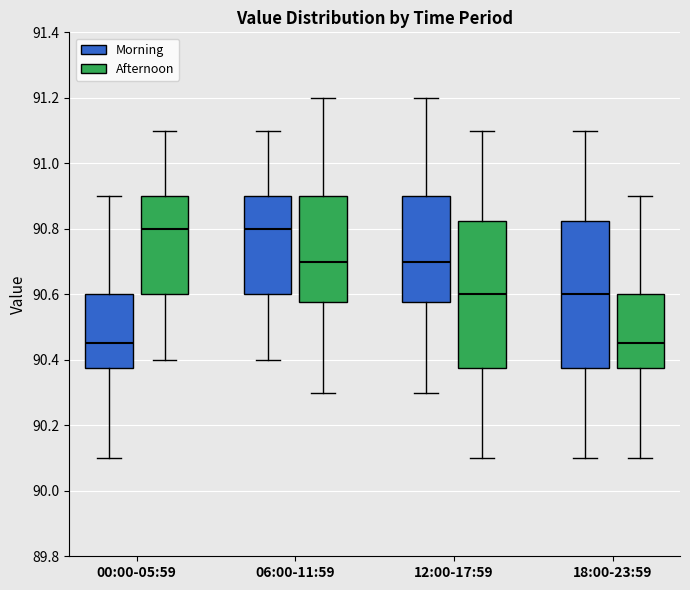

Where does the median line of the box for 00:00-05:59 (Afternoon) sit on the y-axis? The values are not printed on the chart, so give them approximately, as read against the axis.

90.80